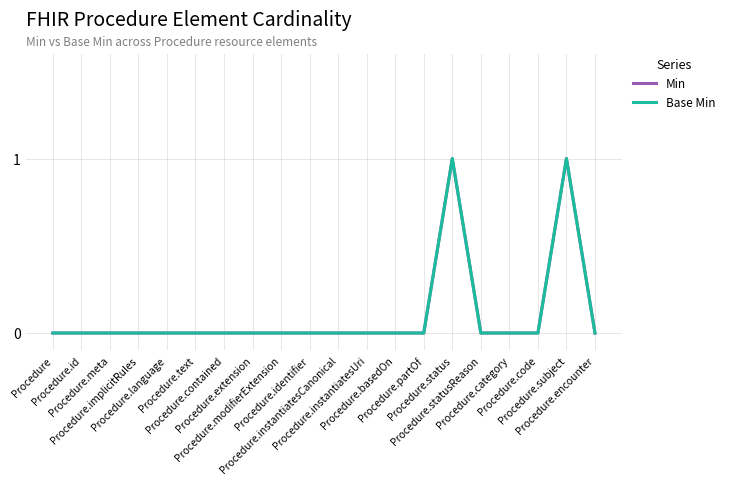

Rank the categories by Base Min value from highest to lowest.

Procedure.status, Procedure.subject, Procedure, Procedure.id, Procedure.meta, Procedure.implicitRules, Procedure.language, Procedure.text, Procedure.contained, Procedure.extension, Procedure.modifierExtension, Procedure.identifier, Procedure.instantiatesCanonical, Procedure.instantiatesUri, Procedure.basedOn, Procedure.partOf, Procedure.statusReason, Procedure.category, Procedure.code, Procedure.encounter